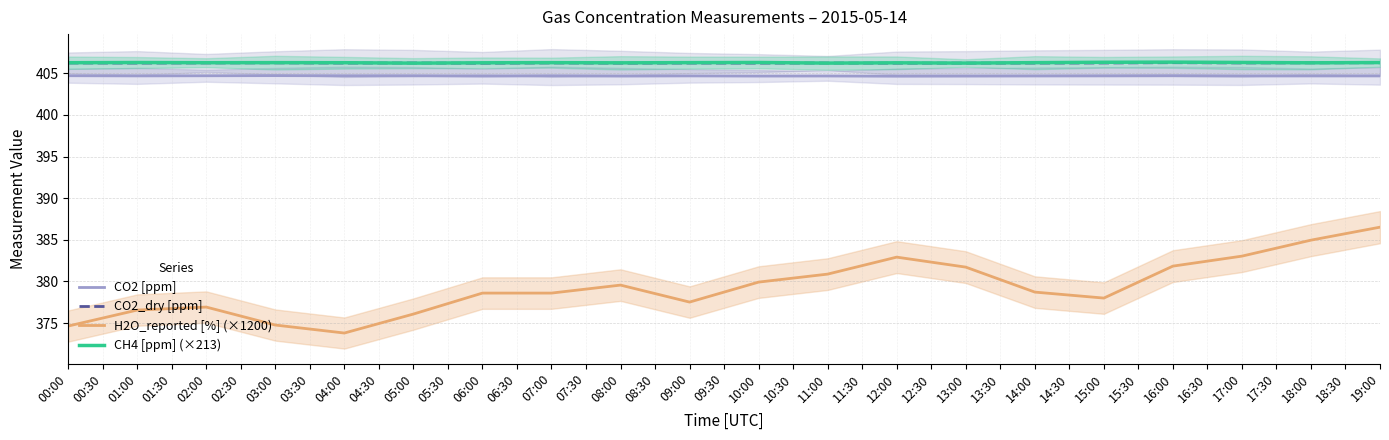

What value does the CO2 [ppm] series have at 18:00?

404.7